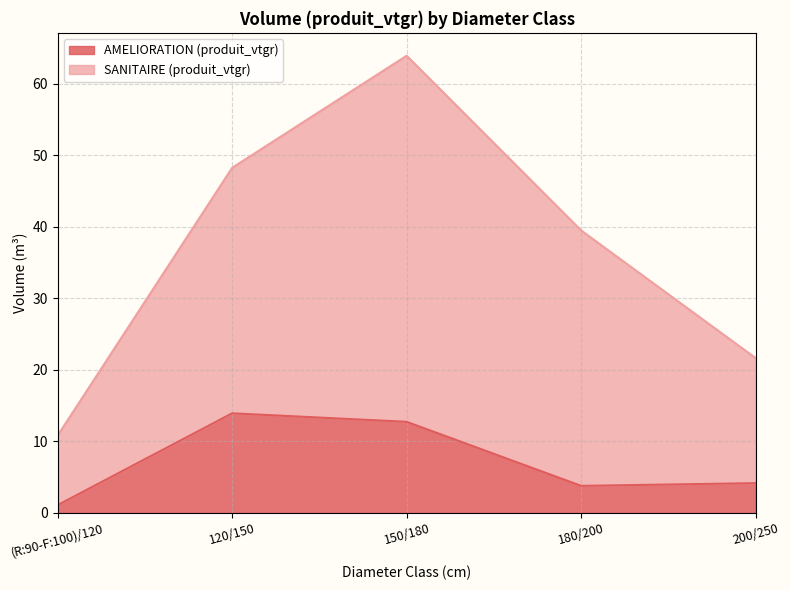

What is the maximum value shown in the chart?

63.9